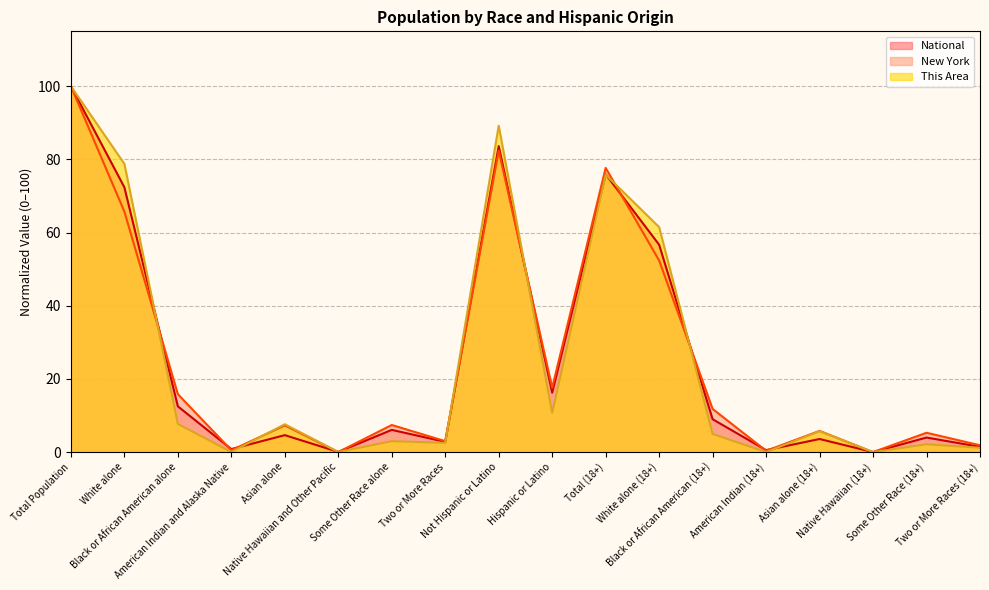

How many interior local valleys does the National series have?

6